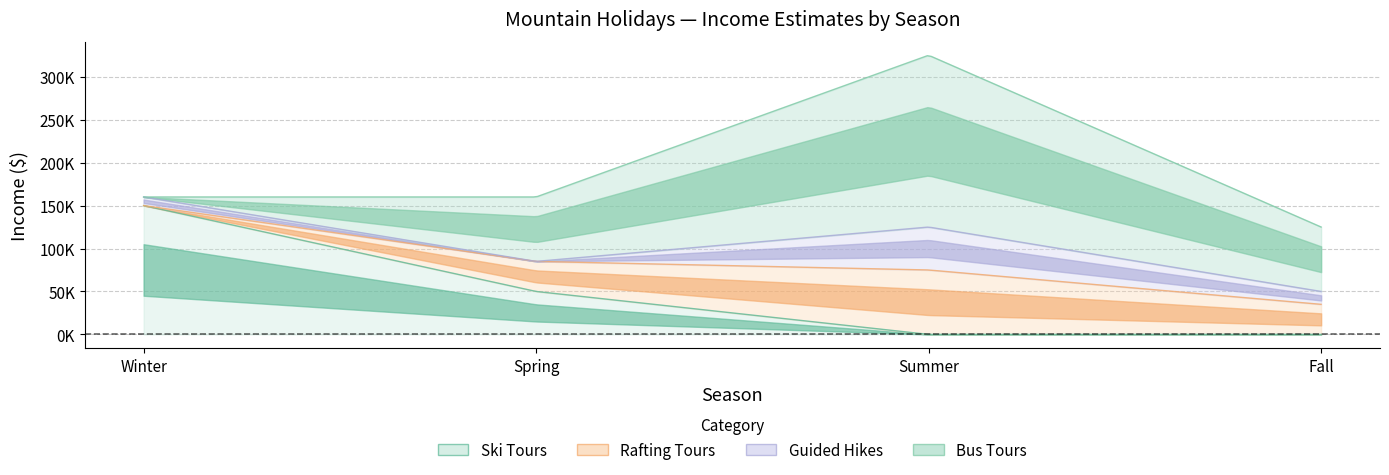

Which series changed the most between Winter and Spring?

Ski Tours